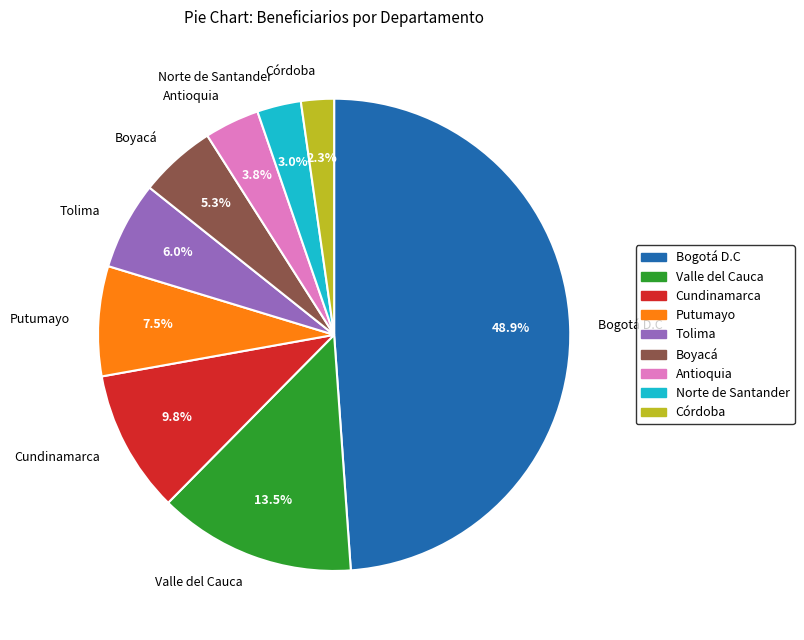

What is the smallest slice in the pie chart?

Córdoba